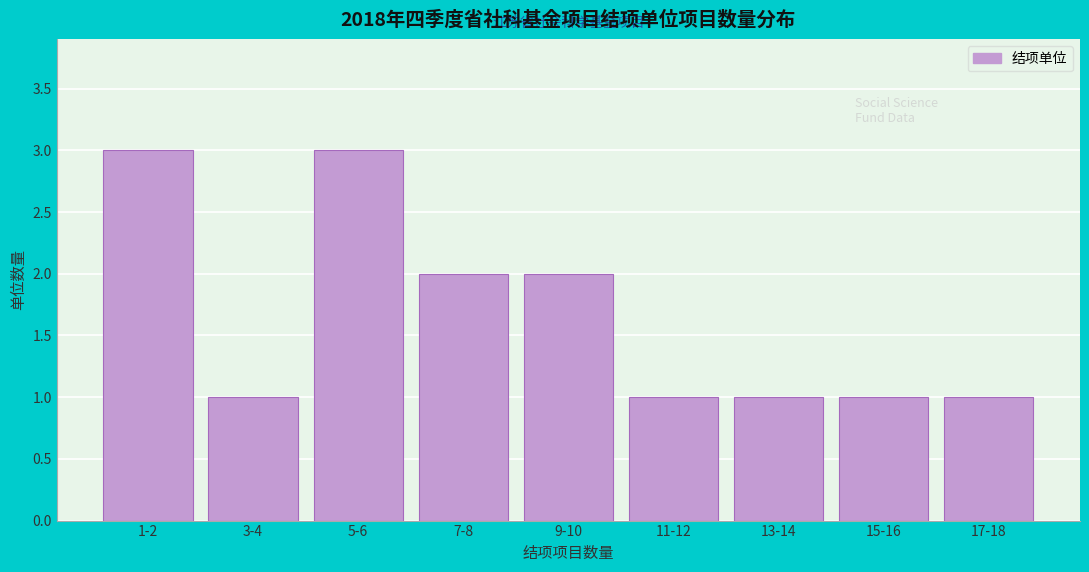

Reading left to right, list all the values displayed in this chart.

3	1	3	2	2	1	1	1	1